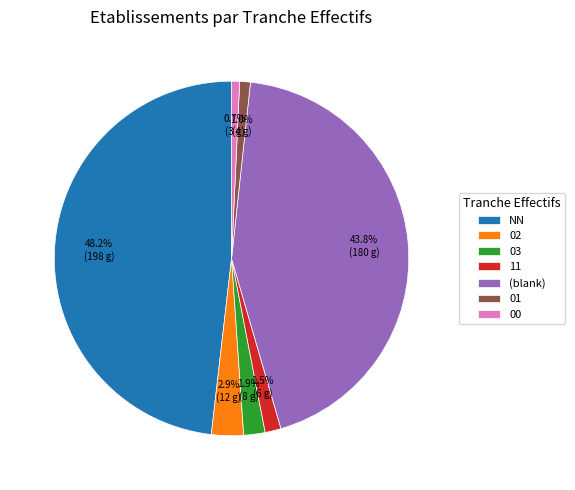

True or false: 03 accounts for 9% of the total.

False